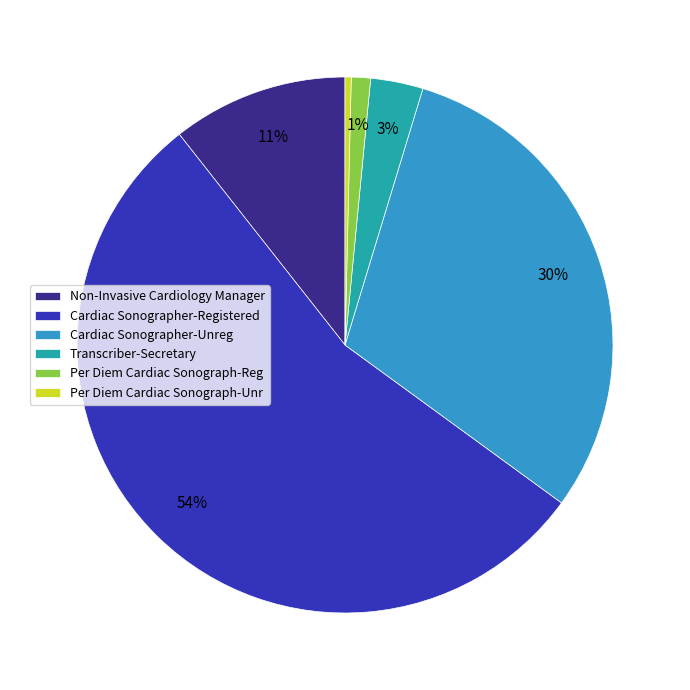

How many slices are in this pie chart?

6